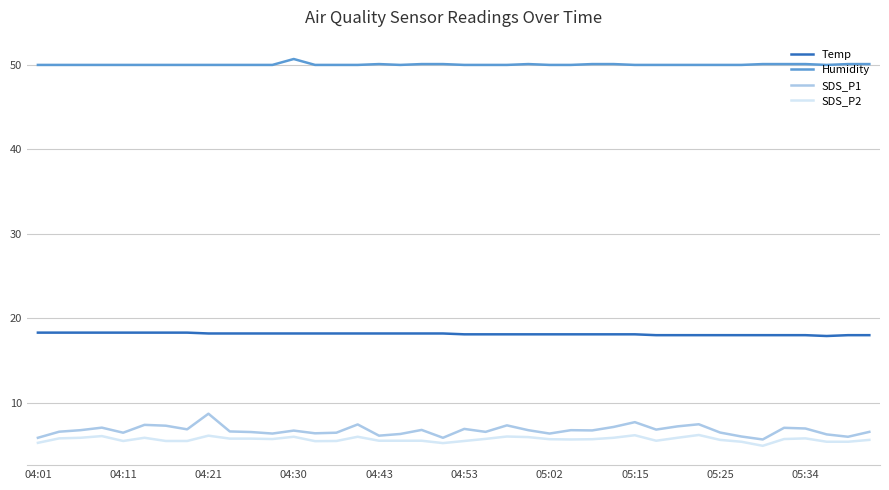

List the series in order of their peak value, lowest first.

SDS_P2, SDS_P1, Temp, Humidity